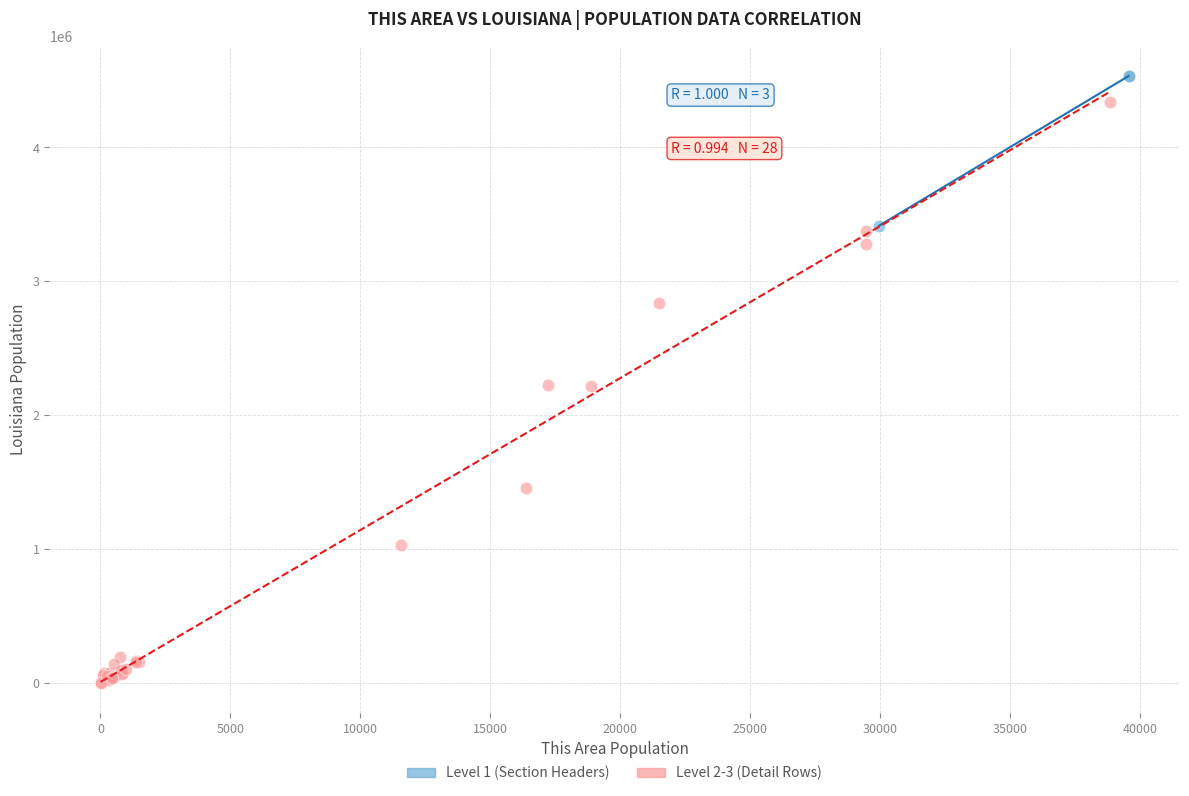

What are all the series names shown in the legend?

Level 1 (Section Headers), Level 2-3 (Detail Rows)